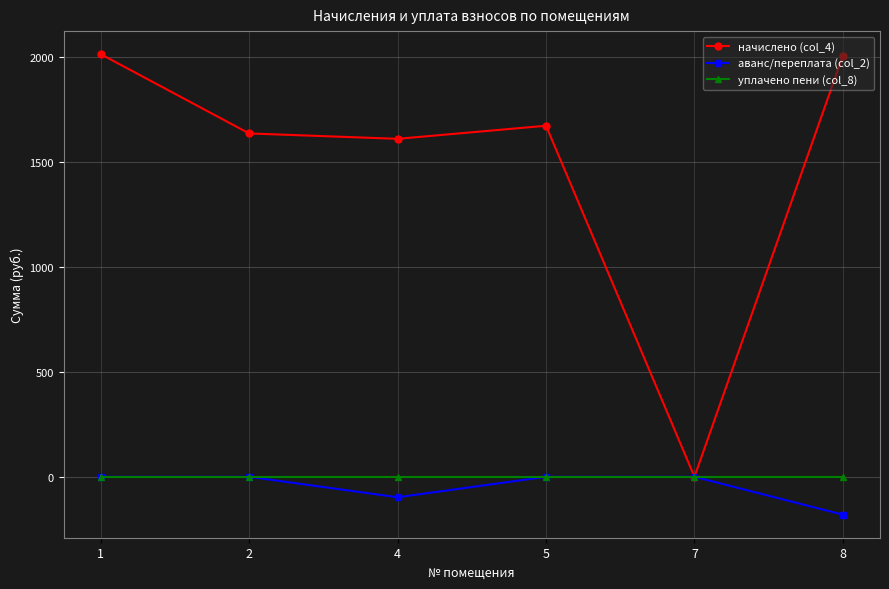

What is the sum of all начислено (col_4) values?

8934.0